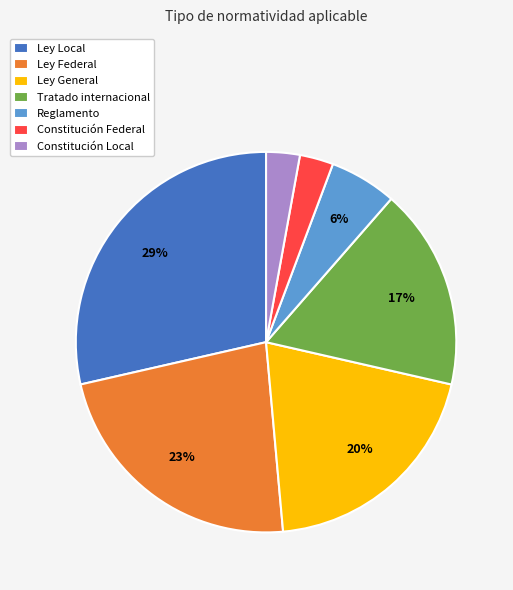

Is the sum of Reglamento and Ley General greater than half?

No